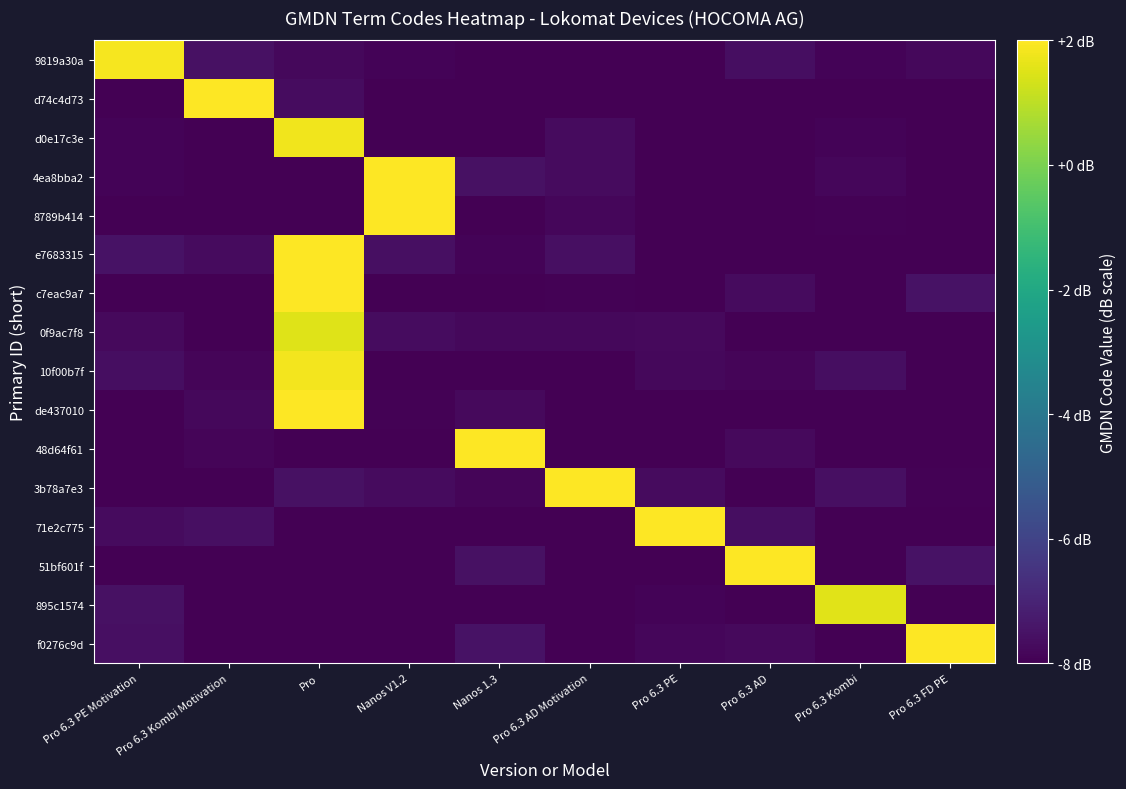

Reading left to right, list all the values displayed in this chart.

9819a30a: Pro 6.3 PE Motivation=1.9	Pro 6.3 Kombi Motivation=-7.5	Pro=-7.8	Nanos V1.2=-7.9	Nanos 1.3=-8.3	Pro 6.3 AD Motivation=-8.3	Pro 6.3 PE=-8.4	Pro 6.3 AD=-7.6	Pro 6.3 Kombi=-7.9	Pro 6.3 FD PE=-7.8
d74c4d73: Pro 6.3 PE Motivation=-8.5	Pro 6.3 Kombi Motivation=2.5	Pro=-7.7	Nanos V1.2=-8.3	Nanos 1.3=-8.3	Pro 6.3 AD Motivation=-8.3	Pro 6.3 PE=-8.2	Pro 6.3 AD=-8.0	Pro 6.3 Kombi=-8.1	Pro 6.3 FD PE=-8.2
d0e17c3e: Pro 6.3 PE Motivation=-7.9	Pro 6.3 Kombi Motivation=-8.4	Pro=1.8	Nanos V1.2=-8.1	Nanos 1.3=-8.0	Pro 6.3 AD Motivation=-7.7	Pro 6.3 PE=-8.3	Pro 6.3 AD=-8.0	Pro 6.3 Kombi=-7.9	Pro 6.3 FD PE=-8.5
4ea8bba2: Pro 6.3 PE Motivation=-7.9	Pro 6.3 Kombi Motivation=-8.3	Pro=-8.4	Nanos V1.2=2.4	Nanos 1.3=-7.5	Pro 6.3 AD Motivation=-7.7	Pro 6.3 PE=-8.2	Pro 6.3 AD=-8.4	Pro 6.3 Kombi=-7.8	Pro 6.3 FD PE=-8.1
8789b414: Pro 6.3 PE Motivation=-8.4	Pro 6.3 Kombi Motivation=-8.0	Pro=-8.5	Nanos V1.2=2.4	Nanos 1.3=-8.2	Pro 6.3 AD Motivation=-7.8	Pro 6.3 PE=-8.2	Pro 6.3 AD=-8.0	Pro 6.3 Kombi=-8.0	Pro 6.3 FD PE=-8.3
e7683315: Pro 6.3 PE Motivation=-7.5	Pro 6.3 Kombi Motivation=-7.7	Pro=2.4	Nanos V1.2=-7.6	Nanos 1.3=-7.9	Pro 6.3 AD Motivation=-7.6	Pro 6.3 PE=-8.4	Pro 6.3 AD=-8.3	Pro 6.3 Kombi=-8.5	Pro 6.3 FD PE=-8.2
c7eac9a7: Pro 6.3 PE Motivation=-8.1	Pro 6.3 Kombi Motivation=-8.2	Pro=2.3	Nanos V1.2=-8.1	Nanos 1.3=-8.2	Pro 6.3 AD Motivation=-8.0	Pro 6.3 PE=-8.4	Pro 6.3 AD=-7.7	Pro 6.3 Kombi=-8.4	Pro 6.3 FD PE=-7.5
0f9ac7f8: Pro 6.3 PE Motivation=-7.7	Pro 6.3 Kombi Motivation=-8.3	Pro=1.5	Nanos V1.2=-7.7	Nanos 1.3=-7.8	Pro 6.3 AD Motivation=-7.8	Pro 6.3 PE=-7.7	Pro 6.3 AD=-8.4	Pro 6.3 Kombi=-8.1	Pro 6.3 FD PE=-8.4
10f00b7f: Pro 6.3 PE Motivation=-7.6	Pro 6.3 Kombi Motivation=-7.9	Pro=1.8	Nanos V1.2=-8.4	Nanos 1.3=-8.2	Pro 6.3 AD Motivation=-8.2	Pro 6.3 PE=-7.8	Pro 6.3 AD=-7.9	Pro 6.3 Kombi=-7.6	Pro 6.3 FD PE=-8.0
de437010: Pro 6.3 PE Motivation=-8.4	Pro 6.3 Kombi Motivation=-7.8	Pro=2.3	Nanos V1.2=-7.9	Nanos 1.3=-7.7	Pro 6.3 AD Motivation=-8.0	Pro 6.3 PE=-8.0	Pro 6.3 AD=-8.1	Pro 6.3 Kombi=-8.5	Pro 6.3 FD PE=-8.4
48d64f61: Pro 6.3 PE Motivation=-8.5	Pro 6.3 Kombi Motivation=-7.9	Pro=-8.2	Nanos V1.2=-8.0	Nanos 1.3=2.4	Pro 6.3 AD Motivation=-8.3	Pro 6.3 PE=-8.1	Pro 6.3 AD=-7.7	Pro 6.3 Kombi=-8.3	Pro 6.3 FD PE=-8.4
3b78a7e3: Pro 6.3 PE Motivation=-8.2	Pro 6.3 Kombi Motivation=-8.3	Pro=-7.6	Nanos V1.2=-7.7	Nanos 1.3=-7.9	Pro 6.3 AD Motivation=2.4	Pro 6.3 PE=-7.7	Pro 6.3 AD=-8.3	Pro 6.3 Kombi=-7.6	Pro 6.3 FD PE=-8.0
71e2c775: Pro 6.3 PE Motivation=-7.7	Pro 6.3 Kombi Motivation=-7.6	Pro=-8.2	Nanos V1.2=-8.4	Nanos 1.3=-8.3	Pro 6.3 AD Motivation=-8.1	Pro 6.3 PE=2.3	Pro 6.3 AD=-7.6	Pro 6.3 Kombi=-8.5	Pro 6.3 FD PE=-8.0
51bf601f: Pro 6.3 PE Motivation=-8.1	Pro 6.3 Kombi Motivation=-8.3	Pro=-8.4	Nanos V1.2=-8.2	Nanos 1.3=-7.6	Pro 6.3 AD Motivation=-8.2	Pro 6.3 PE=-8.0	Pro 6.3 AD=2.2	Pro 6.3 Kombi=-8.1	Pro 6.3 FD PE=-7.5
895c1574: Pro 6.3 PE Motivation=-7.5	Pro 6.3 Kombi Motivation=-8.2	Pro=-8.0	Nanos V1.2=-8.2	Nanos 1.3=-8.2	Pro 6.3 AD Motivation=-8.5	Pro 6.3 PE=-7.9	Pro 6.3 AD=-8.0	Pro 6.3 Kombi=1.6	Pro 6.3 FD PE=-8.2
f0276c9d: Pro 6.3 PE Motivation=-7.6	Pro 6.3 Kombi Motivation=-8.3	Pro=-8.4	Nanos V1.2=-8.0	Nanos 1.3=-7.5	Pro 6.3 AD Motivation=-8.3	Pro 6.3 PE=-7.8	Pro 6.3 AD=-7.7	Pro 6.3 Kombi=-8.3	Pro 6.3 FD PE=2.2